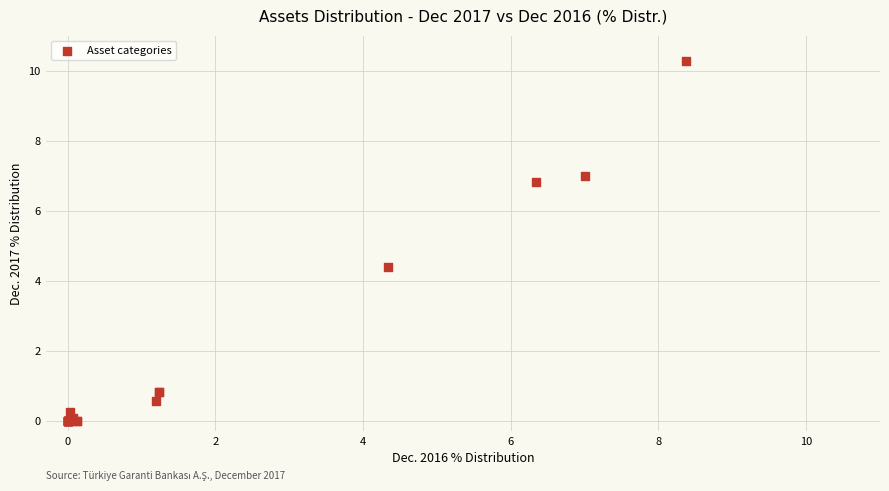

What Y value in the scatter plot is closest to 5?

4.4